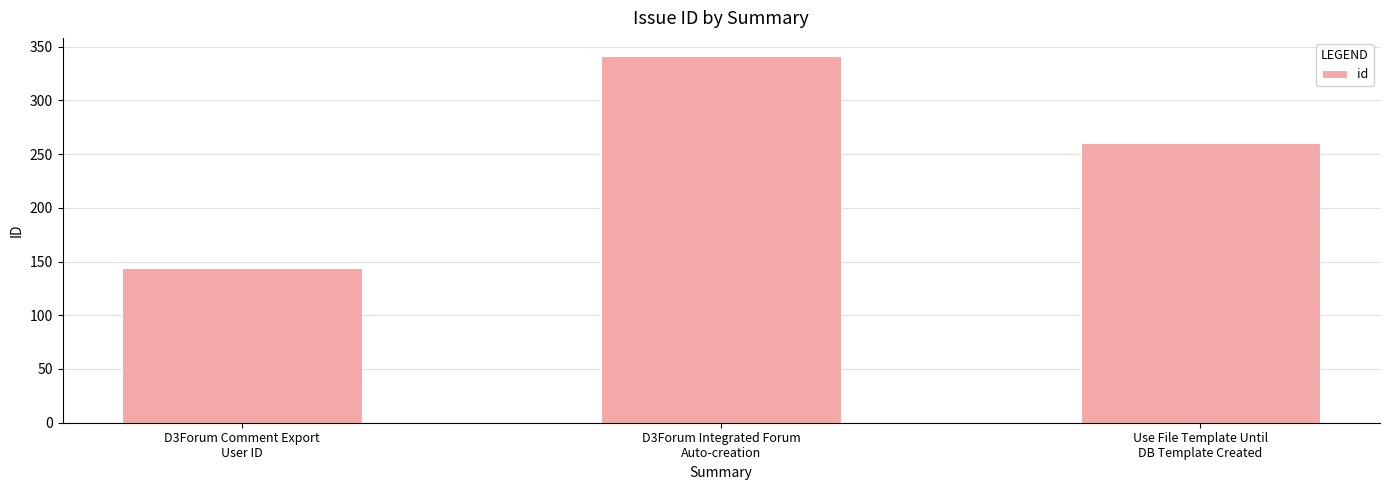

What is the average value?

248